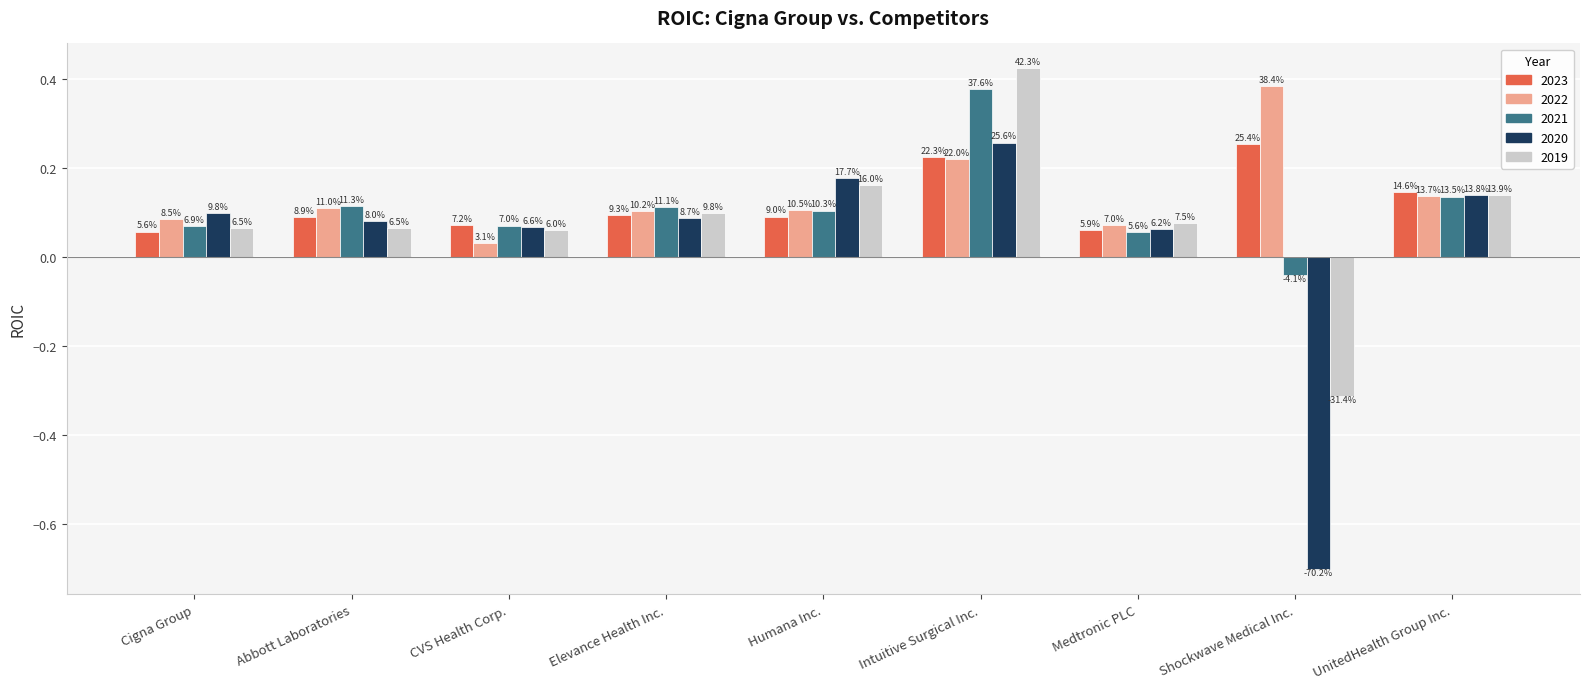

What are all the series names shown in the legend?

2023, 2022, 2021, 2020, 2019